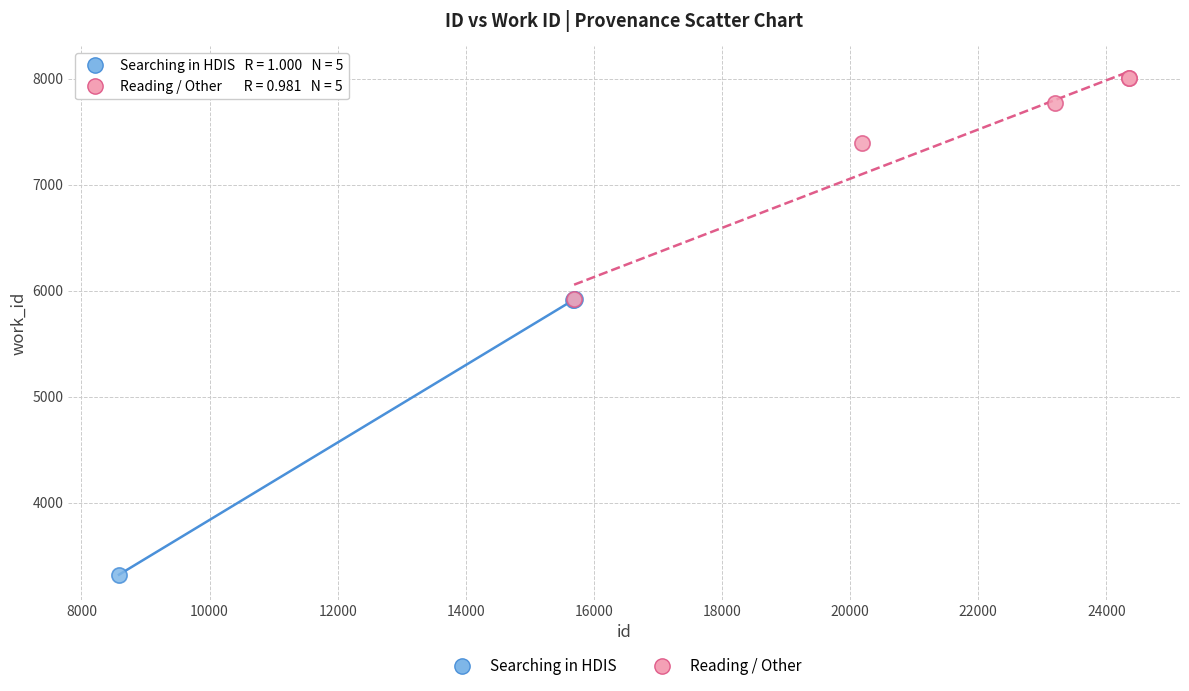

Which series reaches the maximum Y coordinate?

Reading / Other